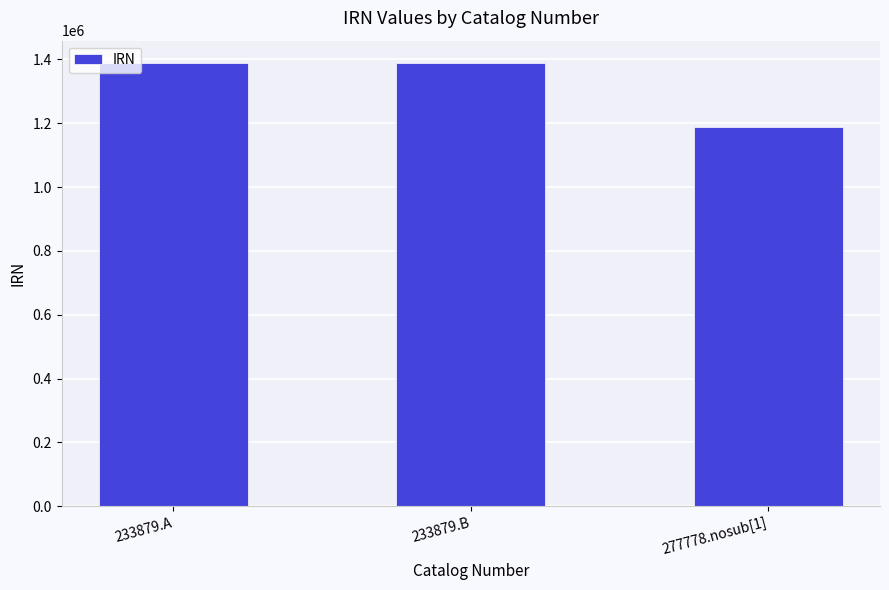

What value does the data have at 277778.nosub[1], to the nearest 100?

1187000